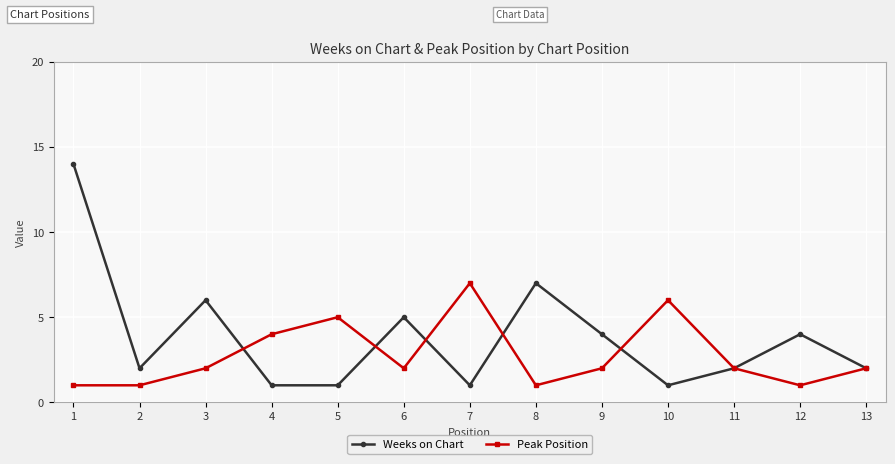

What is the total value across all series at 12?

5